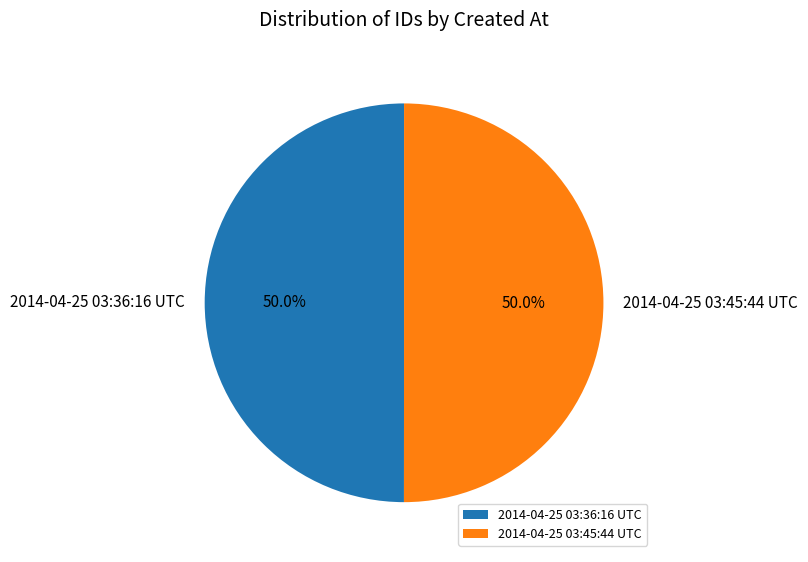

Is the sum of 2014-04-25 03:45:44 UTC and 2014-04-25 03:36:16 UTC greater than half?

Yes